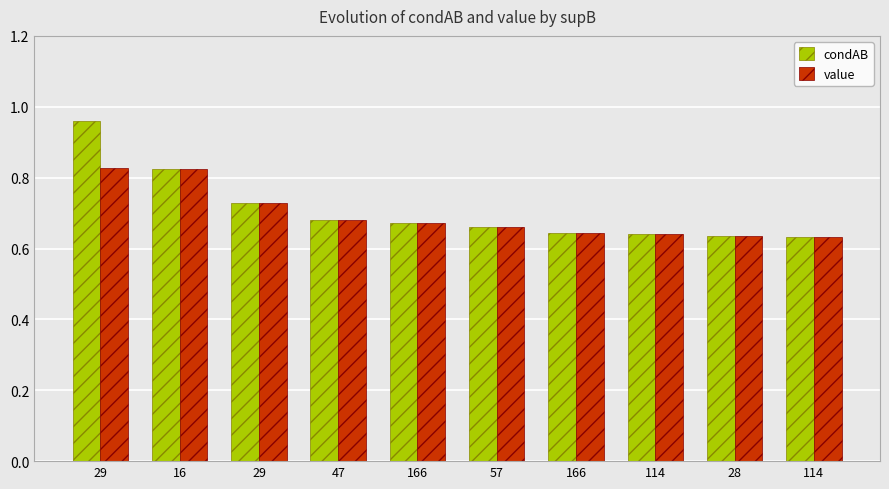

What are all the series names shown in the legend?

condAB, value